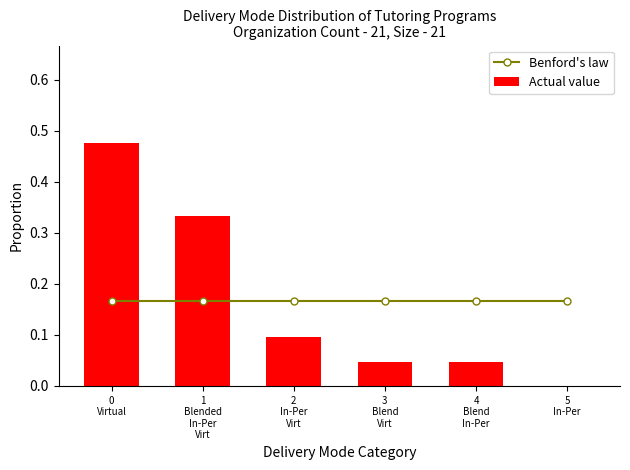

Rank the series at 3
Blend
Virt from highest to lowest value.

Benford's law, Actual value